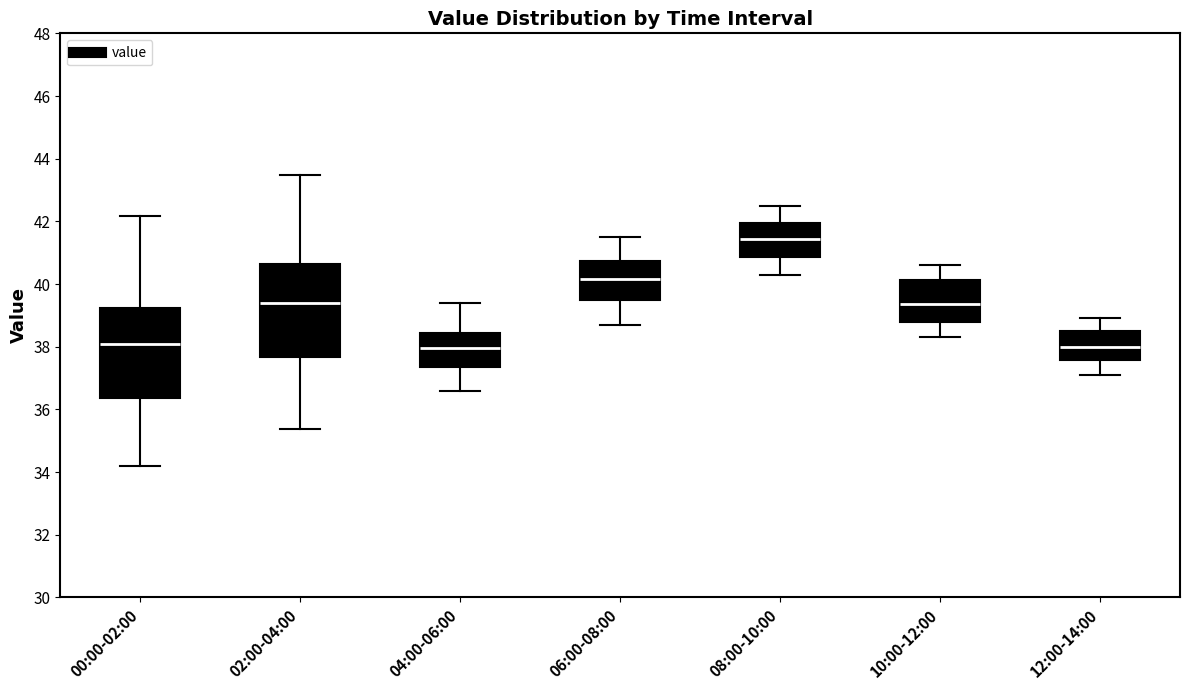

Which box's median line is the highest?

08:00-10:00